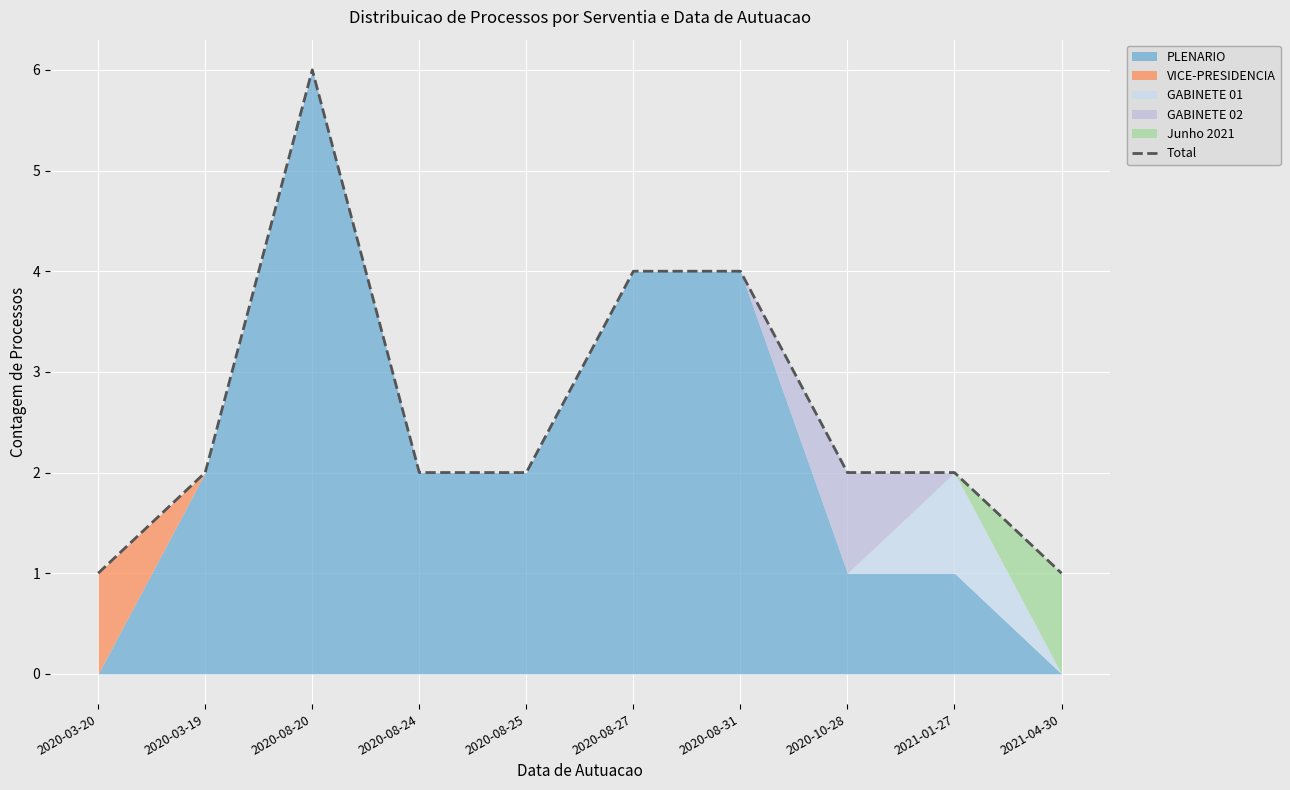

Where is the first local maximum?

2020-08-20